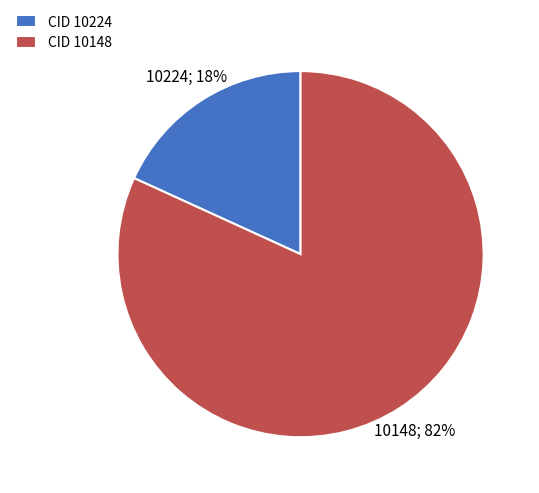

Combined, do CID 10148 and CID 10224 account for over 50%?

Yes